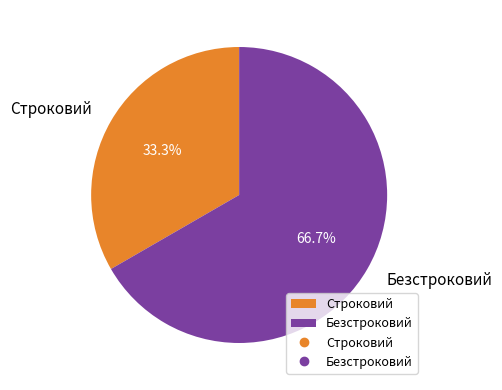

Is it true that Строковий is 33% of the pie?

True